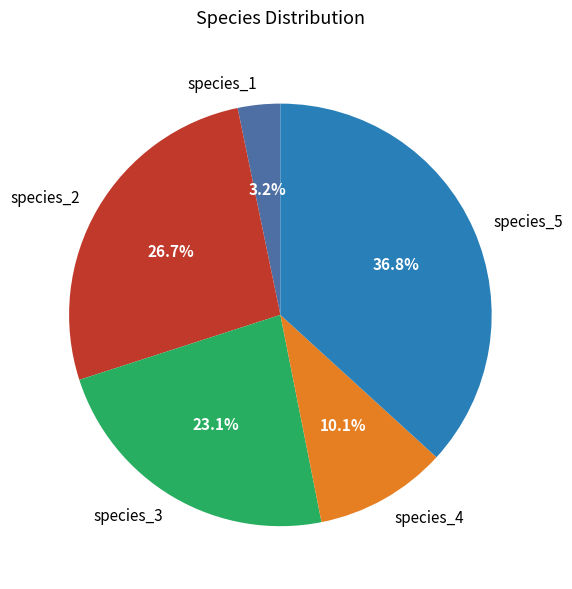

Is there any slice that represents more than half of the pie?

No